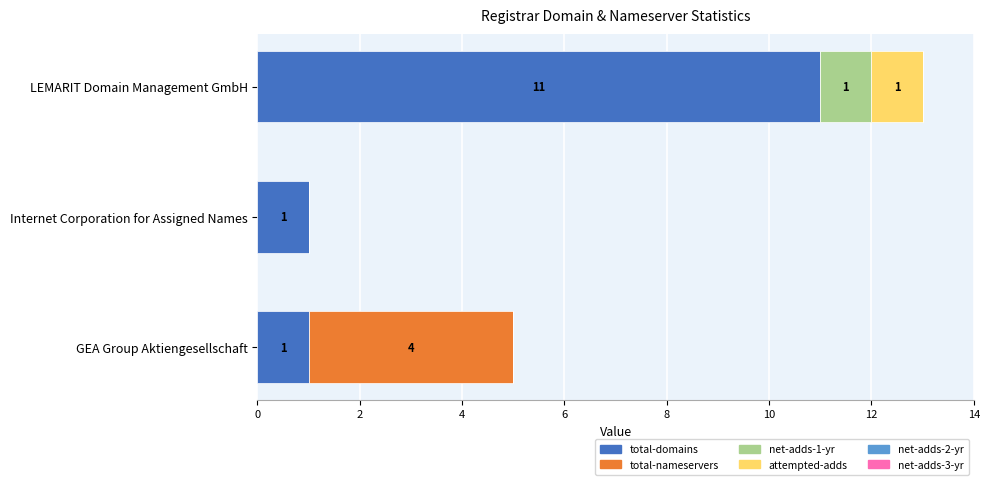

How many categories are shown in the chart?

3